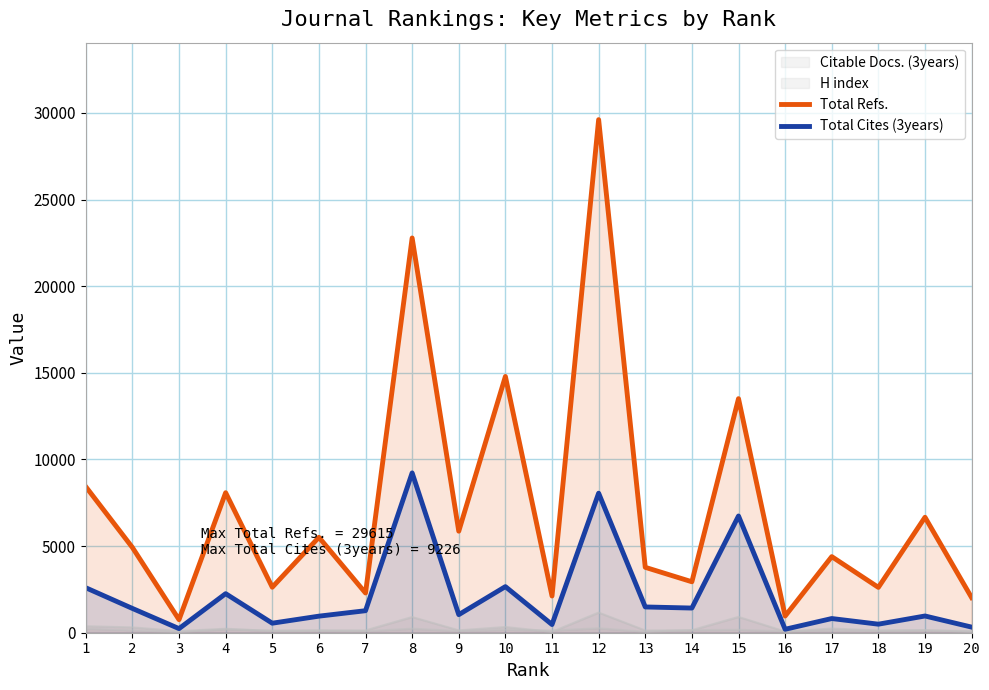

What is the sum of all Total Cites (3years) values?

43174